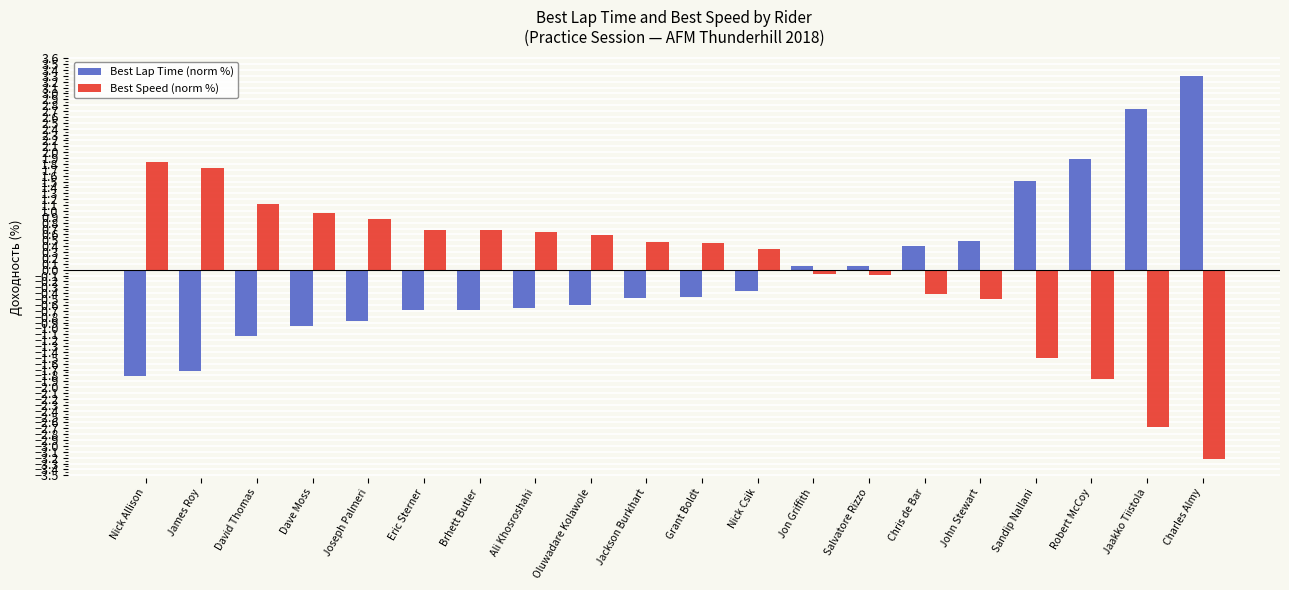

Is the value of Best Speed (norm %) at Nick Allison greater than the value of Best Lap Time (norm %) at Nick Allison?

Yes